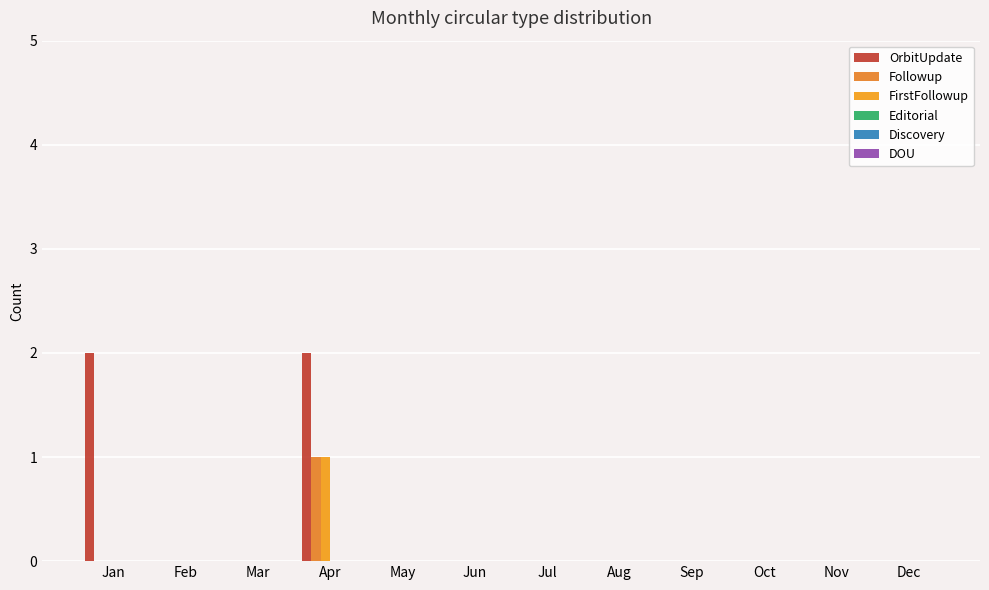

What is the difference between the highest and lowest values at Apr?

2